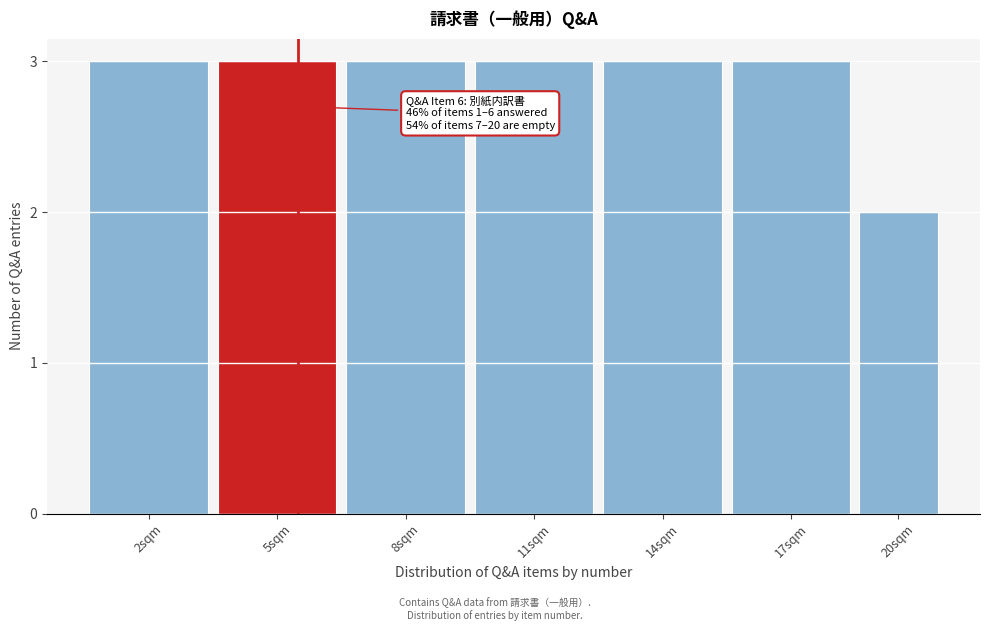

Reading right to left, extract all data points from this chart.

2	3	3	3	3	3	3